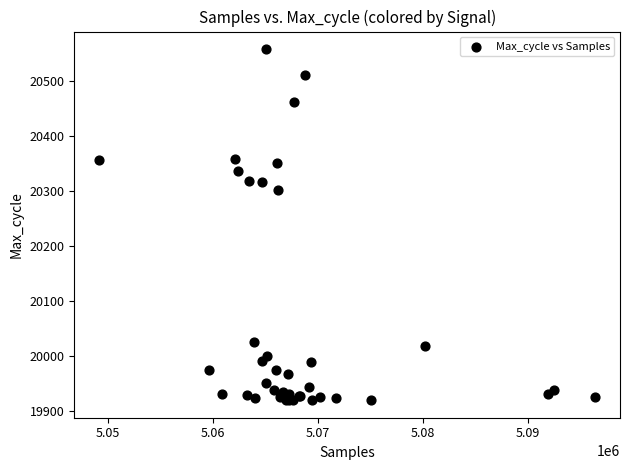

What Y value in the scatter plot is closest to 20238?

20301